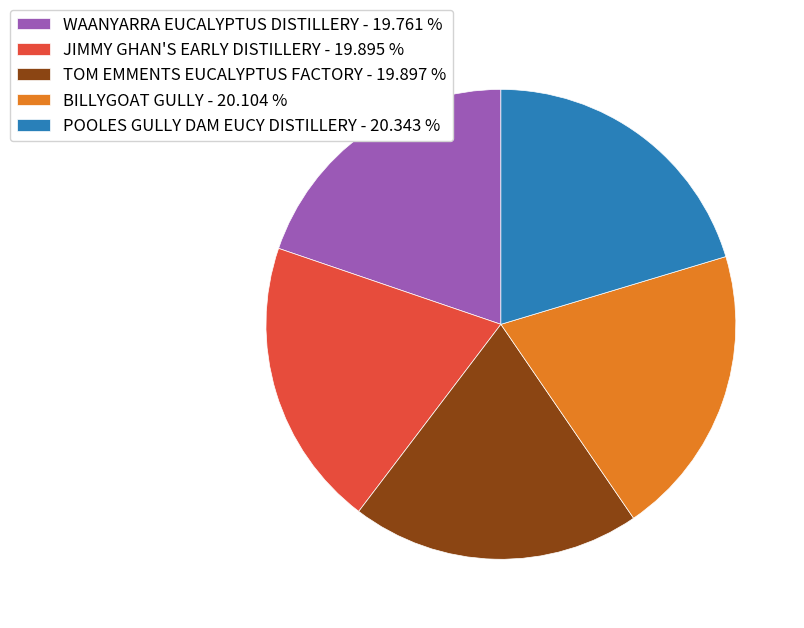

Approximately how many times larger is the value at BILLYGOAT GULLY - 20.104 % compared to POOLES GULLY DAM EUCY DISTILLERY - 20.343 %?

1.0